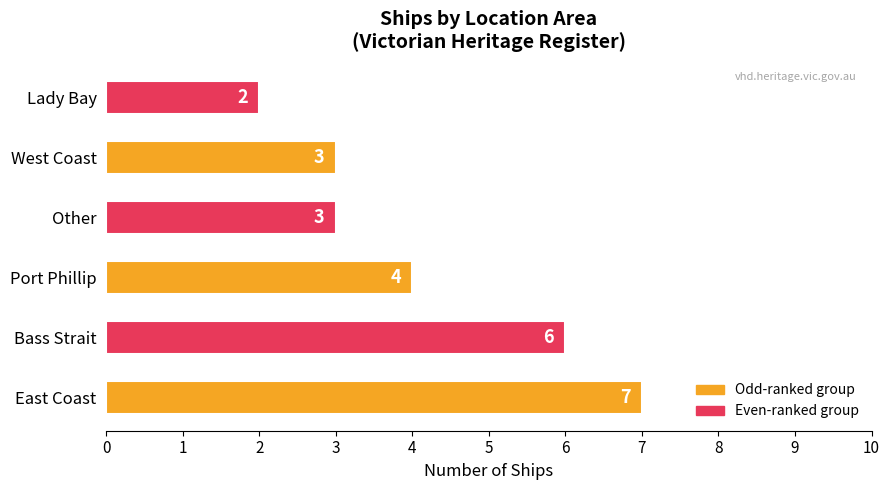

Reading bottom to top, extract all data points from this chart.

East Coast=7	Bass Strait=6	Port Phillip=4	Other=3	West Coast=3	Lady Bay=2